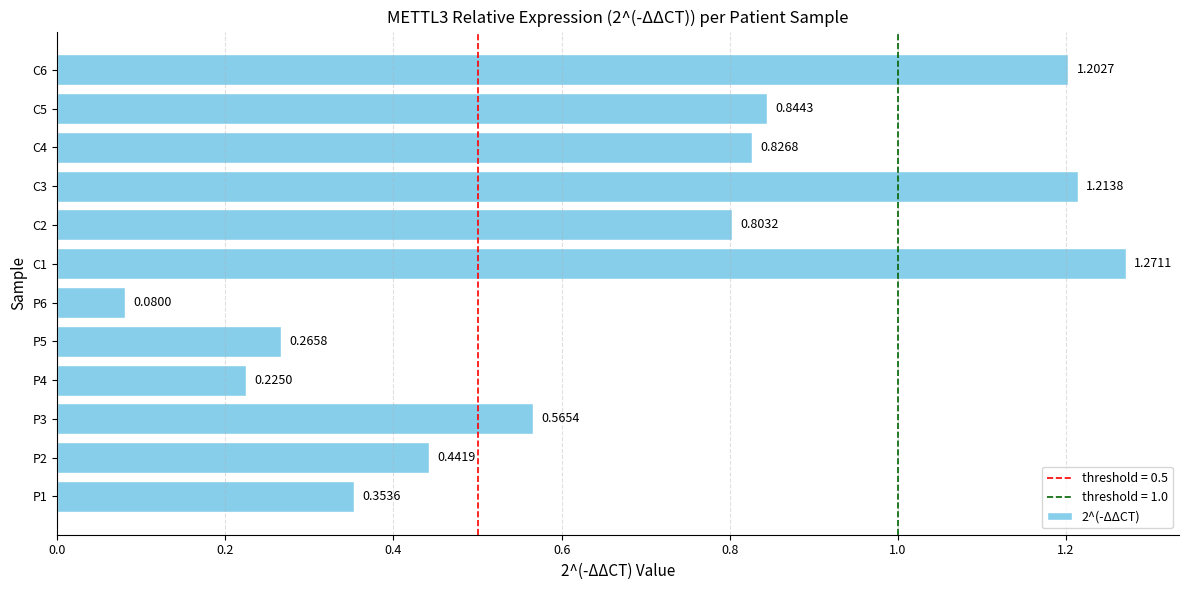

What is the change in value from P2 to C2?

+0.4